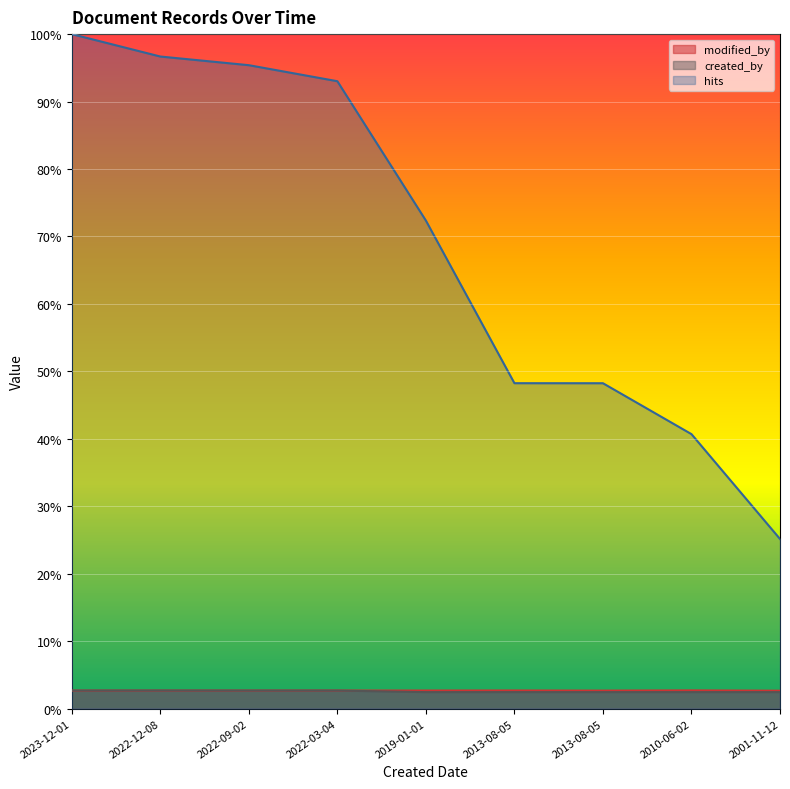

At which category is the sum across all series the highest?

2023-12-01